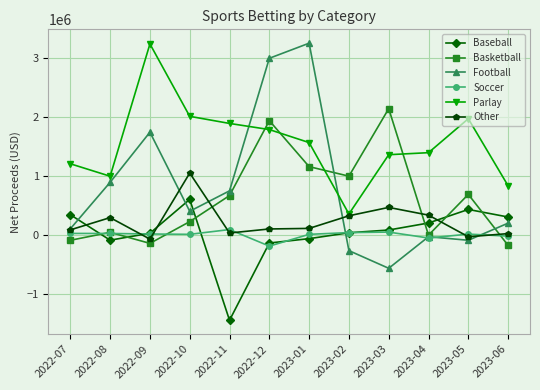

How many lines are shown in the chart?

6